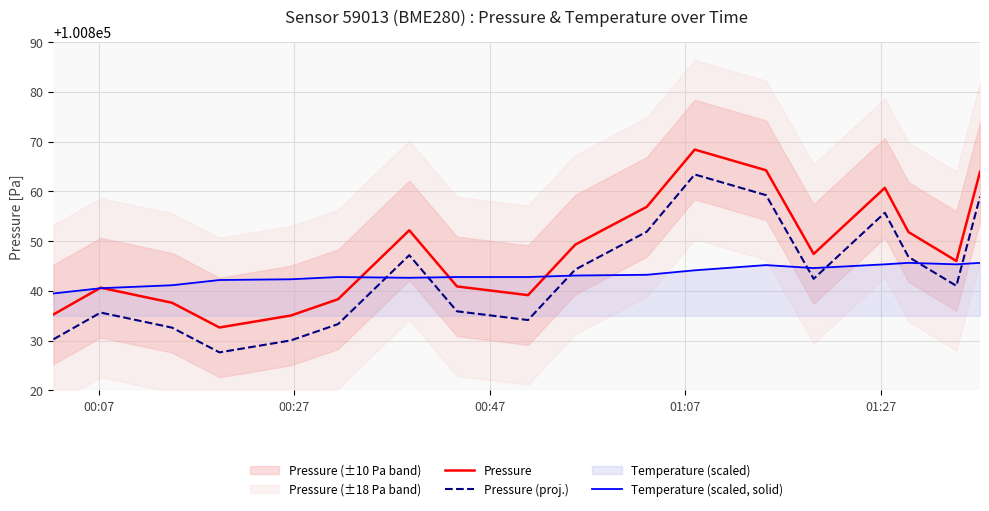

True or false: Pressure (proj.) and Pressure cross at least once.

False